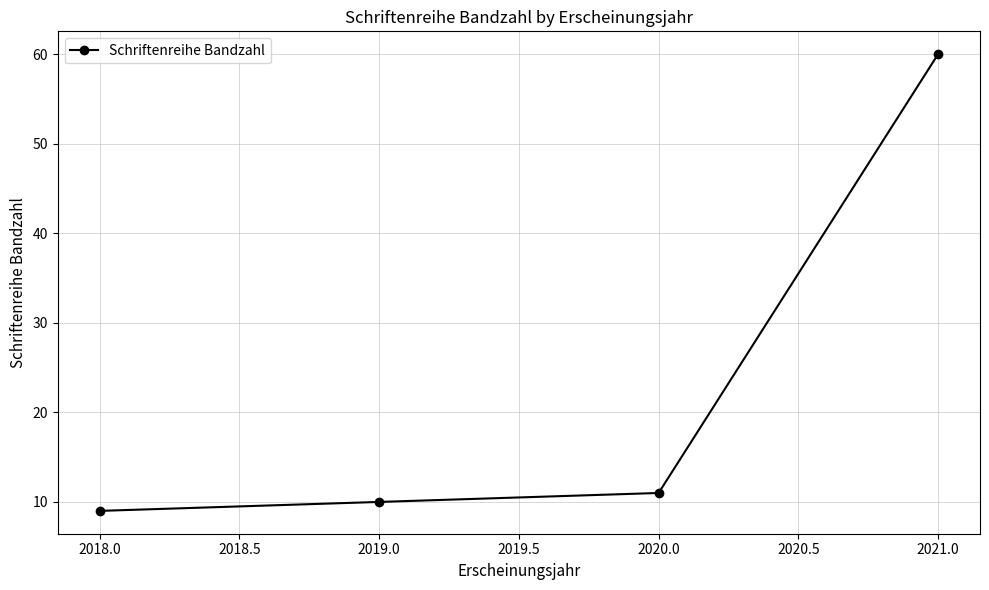

Count the number of categories in the chart.

4